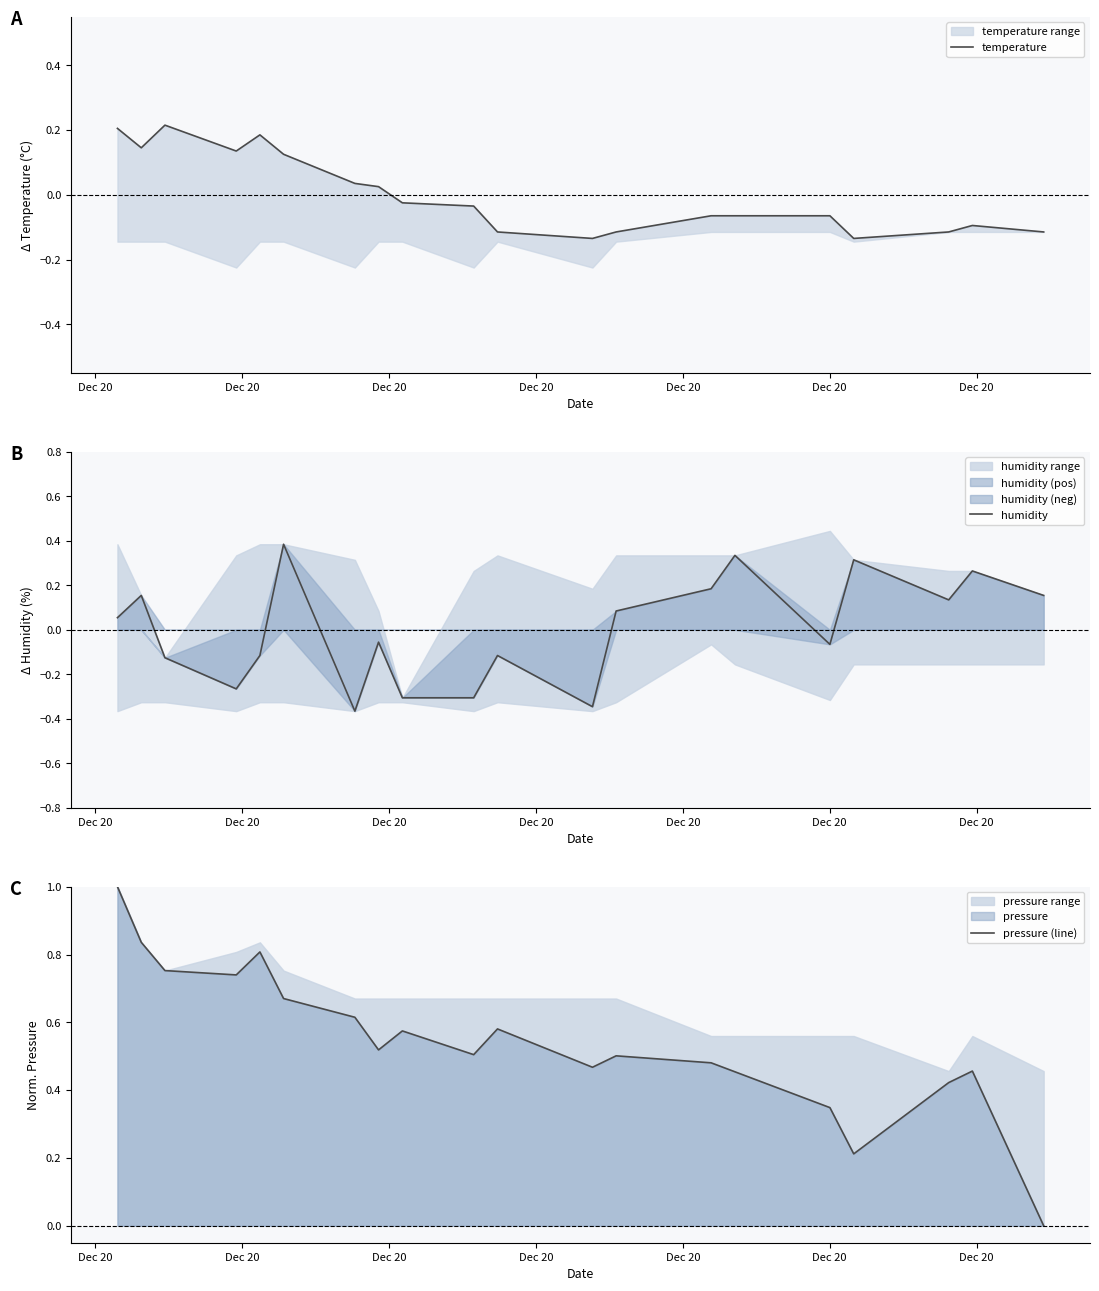

What is the value of the humidity point at the 1st from the left?

0.1